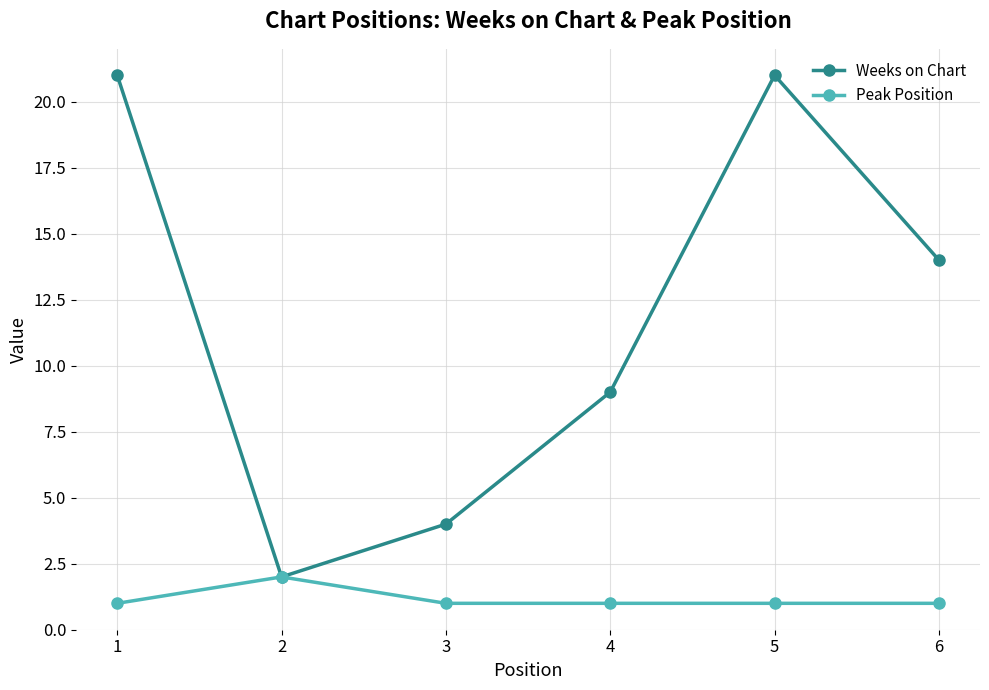

What is the sum of the Peak Position values at 3 and 2?

3